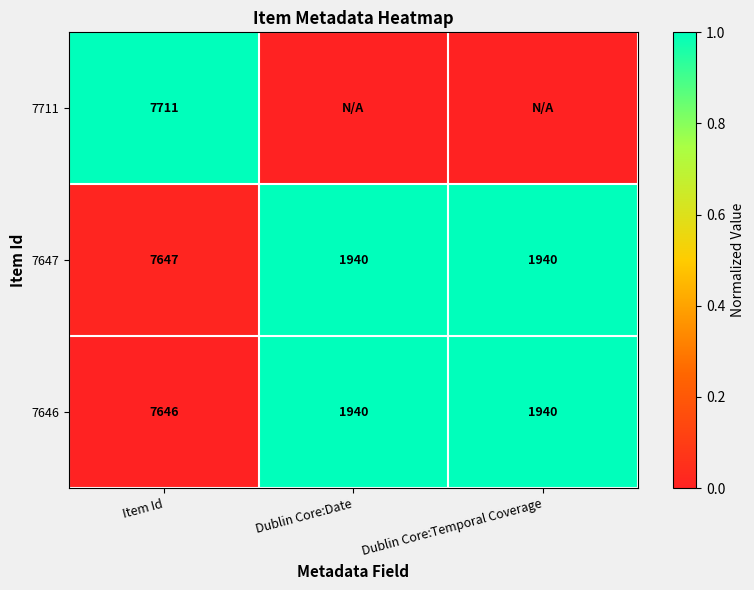

What is the difference between the highest and lowest values at Item Id?

65